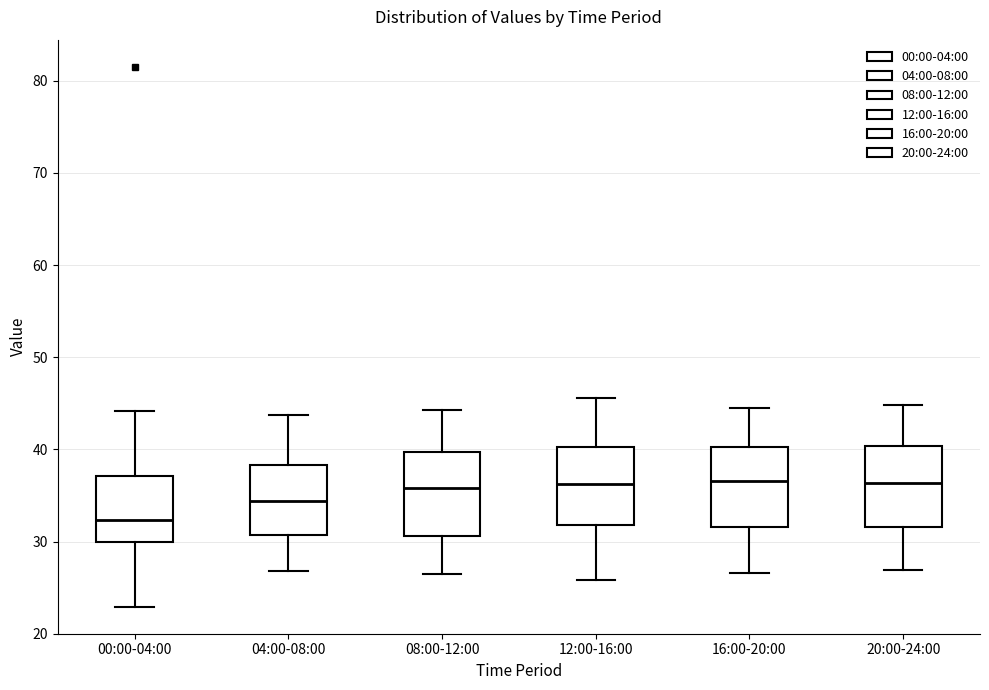

Where is the upper edge of the box for 08:00-12:00 on the y-axis? The values are not printed on the chart, so give them approximately, as read against the axis.

40